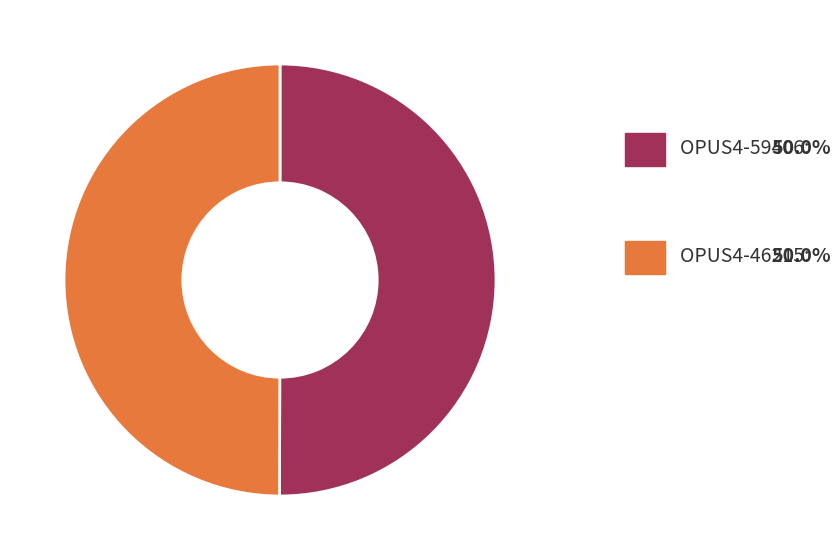

Rank the categories by value from highest to lowest.

OPUS4-59406, OPUS4-46215